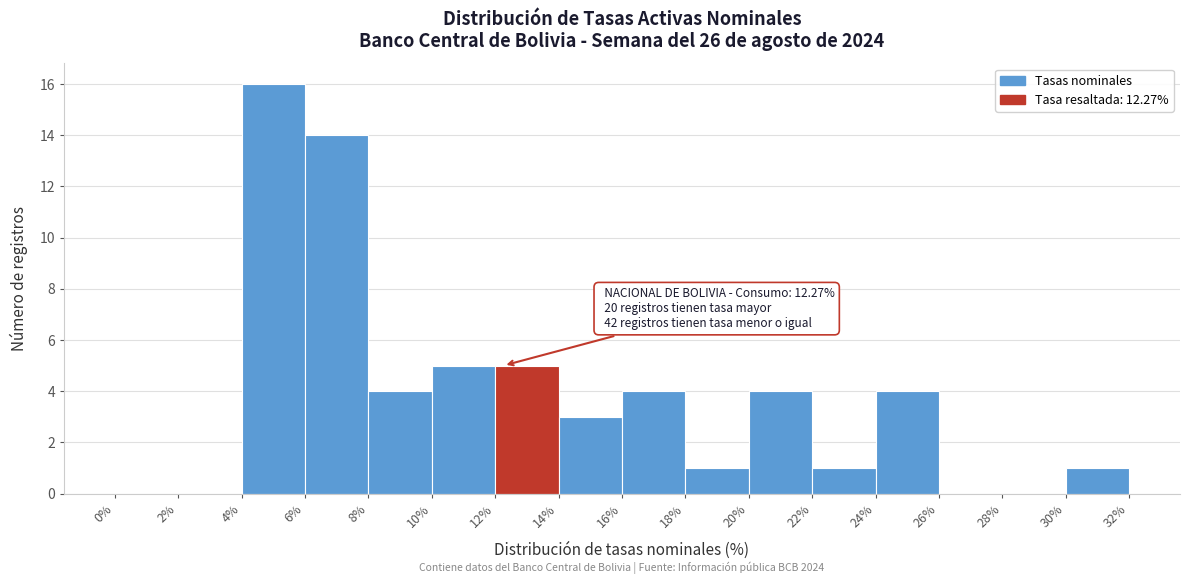

Which range on the x-axis has the tallest bar?

4% to 6%